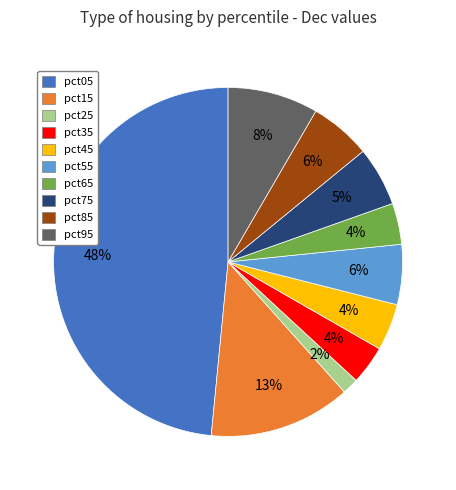

Count the number of slices in the pie.

10